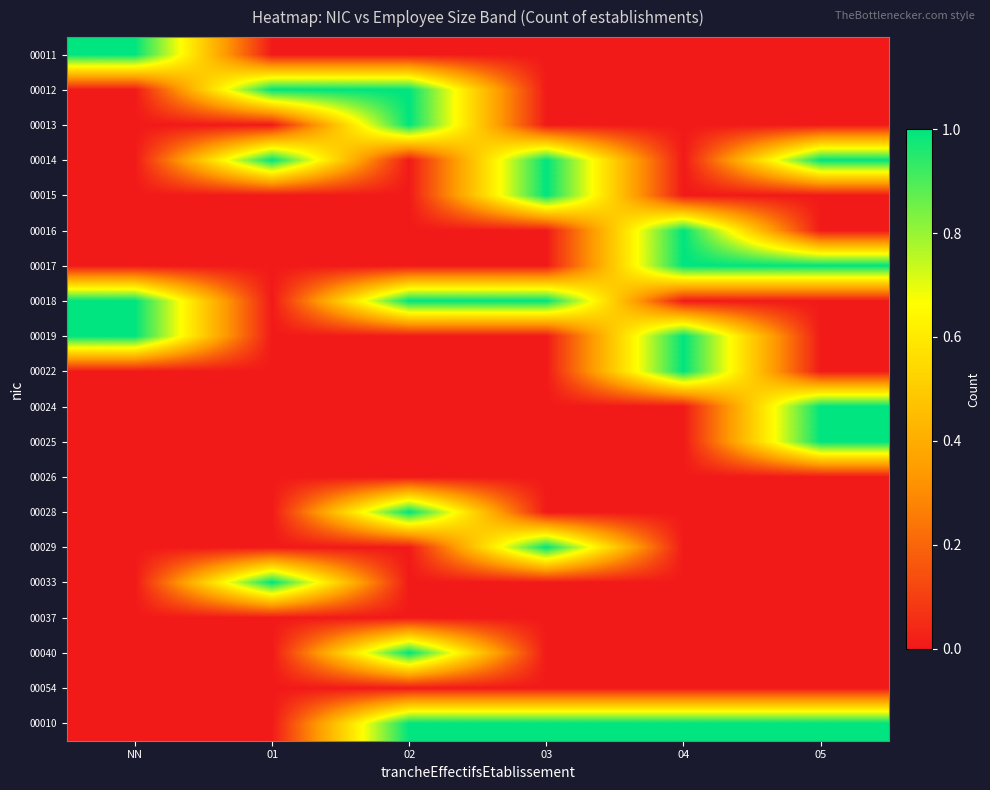

What is the total value across all series at NN?

3